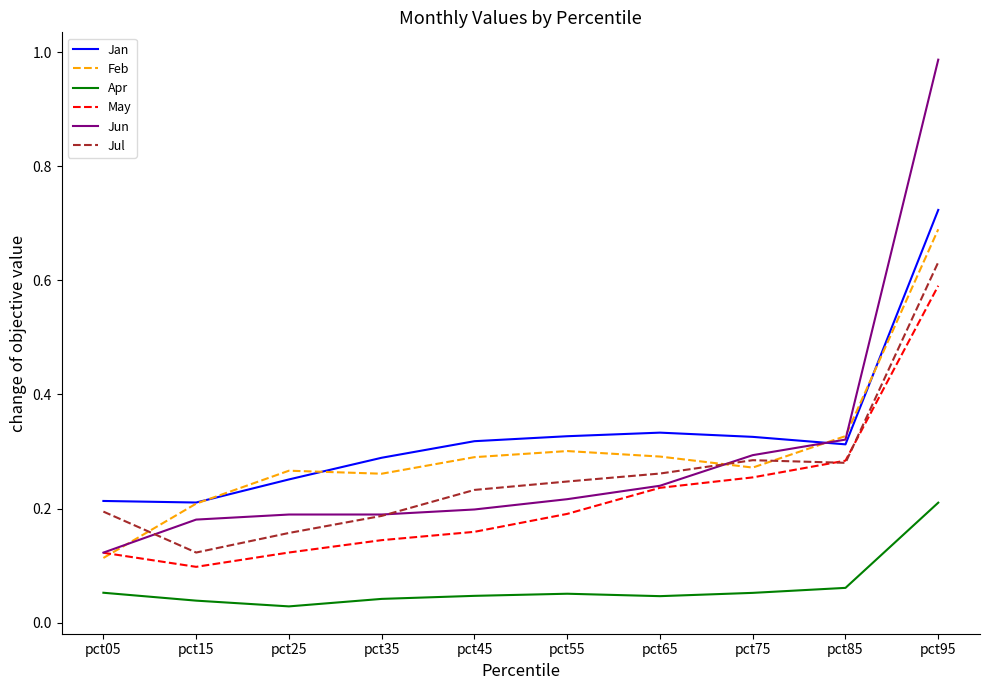

Rank the series at pct75 from lowest to highest value.

Apr, May, Feb, Jul, Jun, Jan